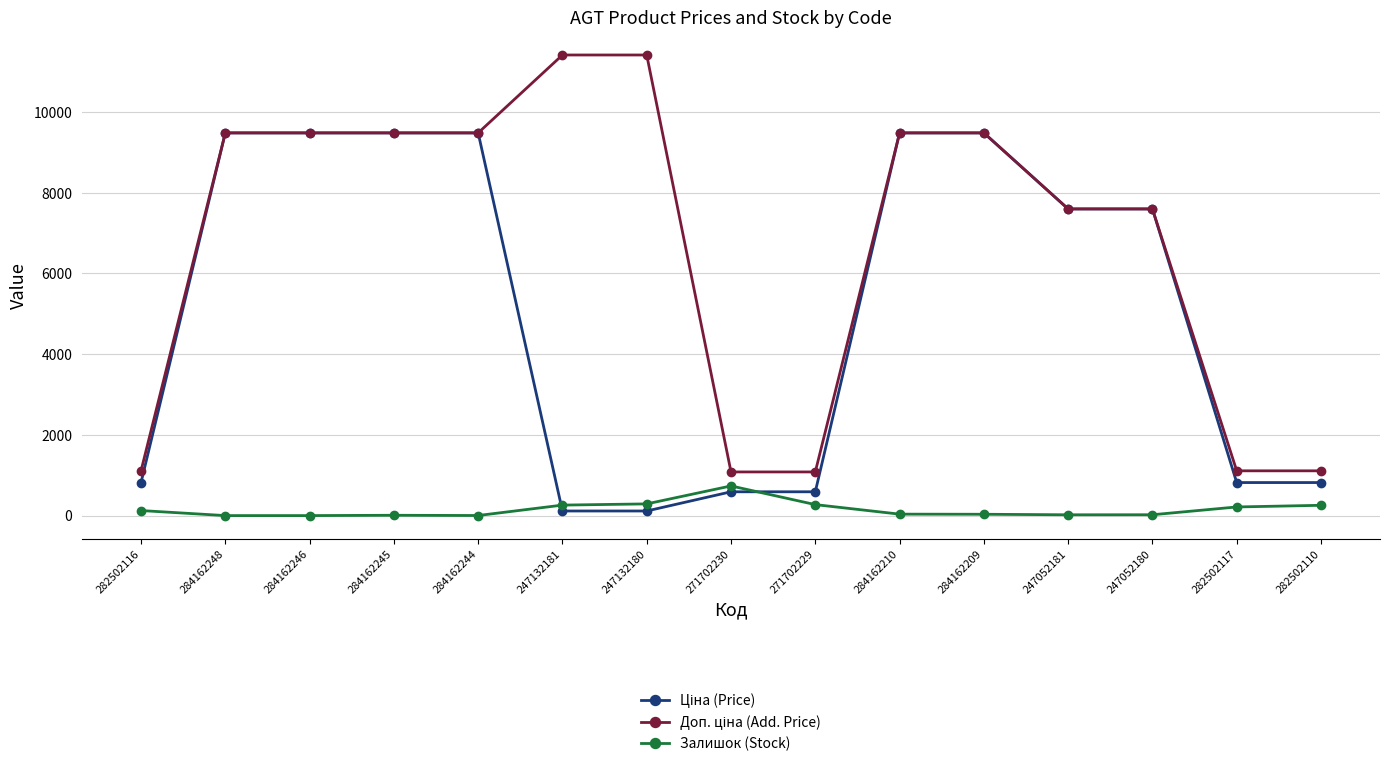

How many lines are shown in the chart?

3